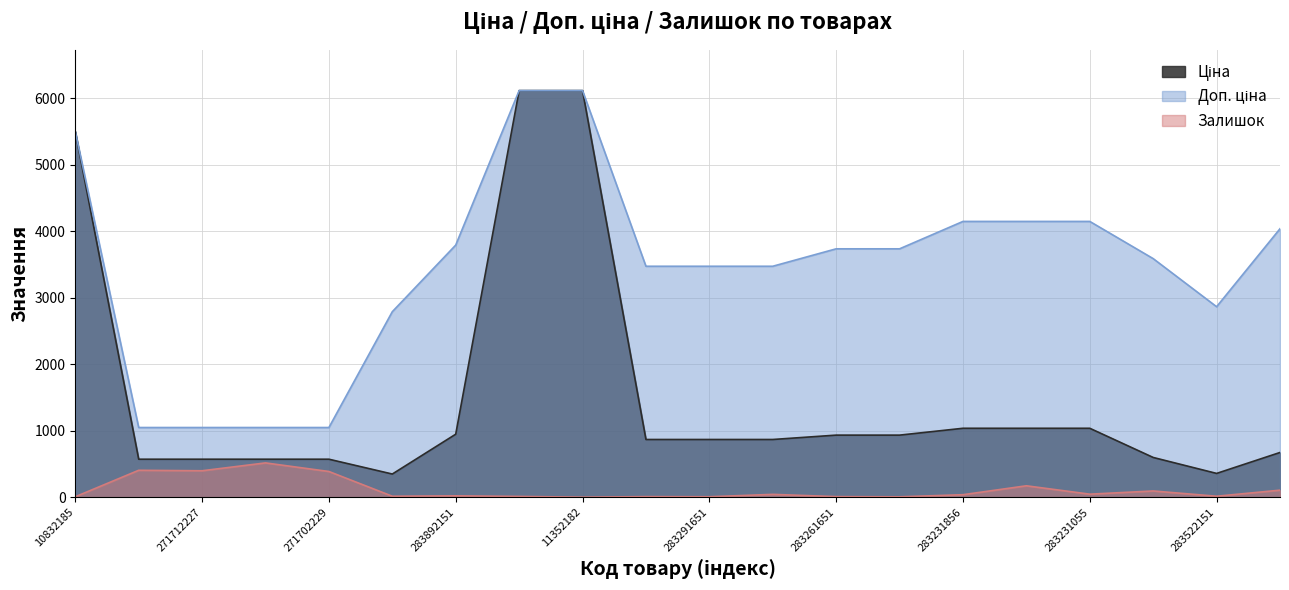

Which series has the widest spread of values?

Ціна